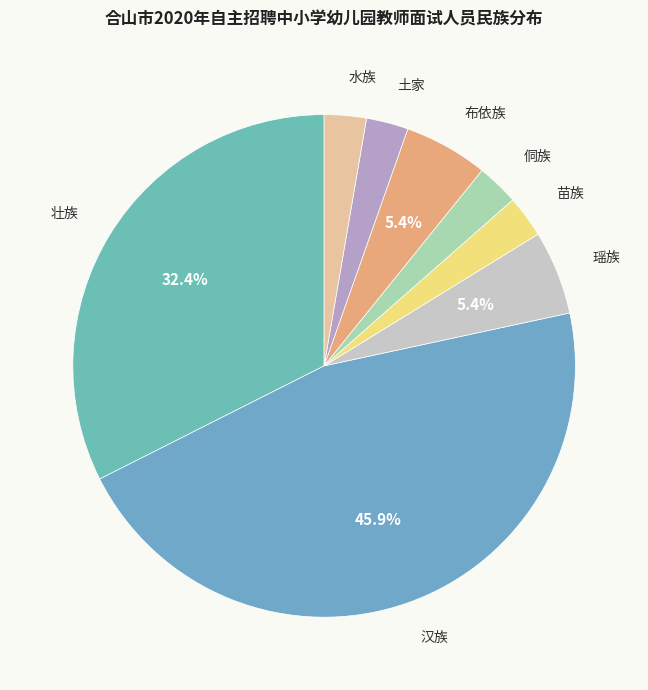

Do 汉族 and 苗族 together represent more than half of the pie?

No